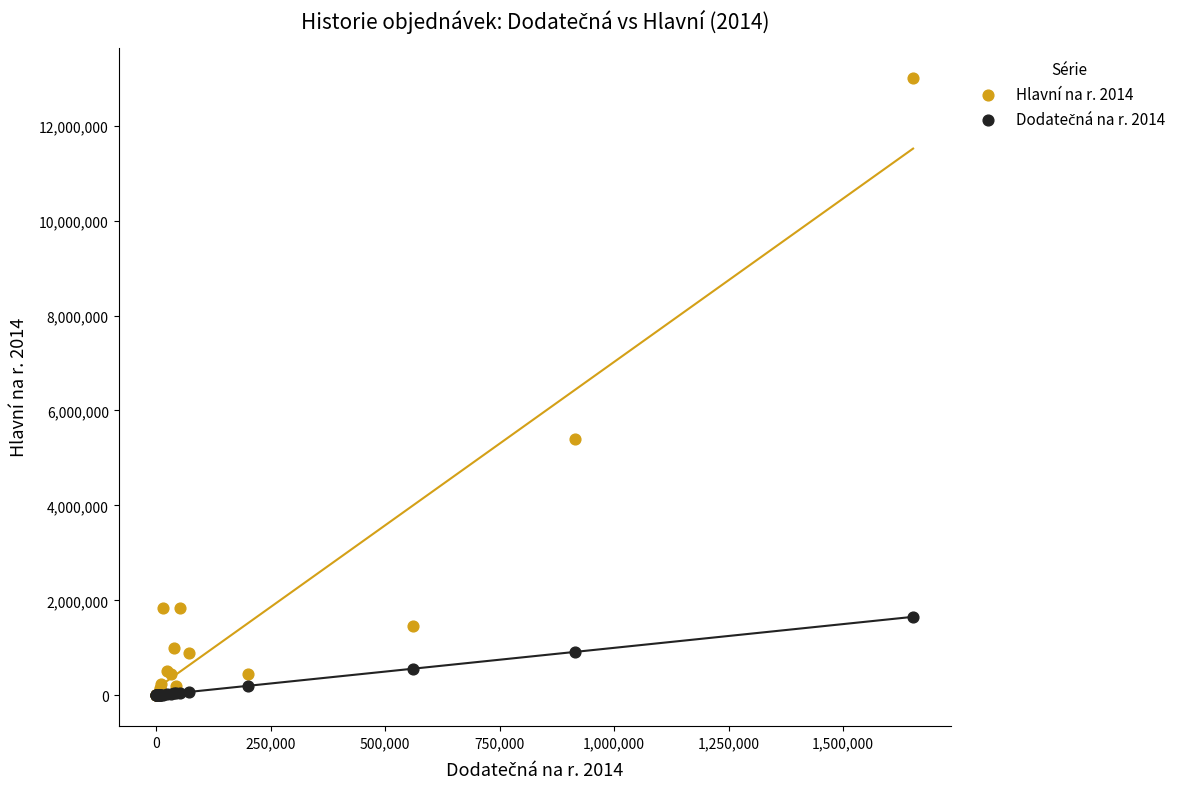

Across all series, what Y value is closest to 6497400?

5397810